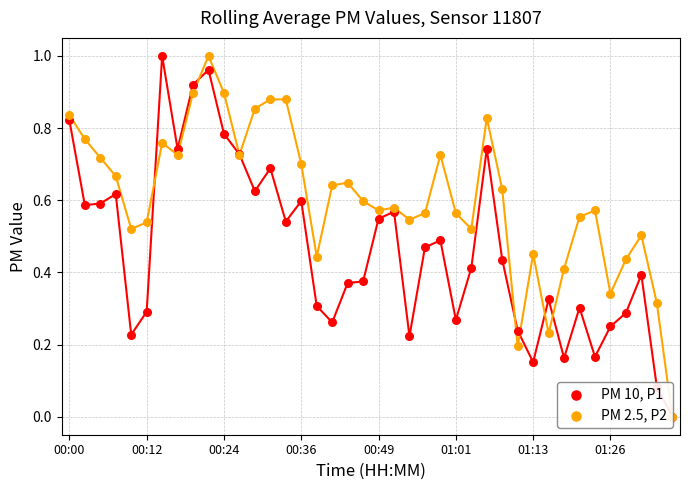

What are all the series names shown in the legend?

PM 10, P1, PM 2.5, P2